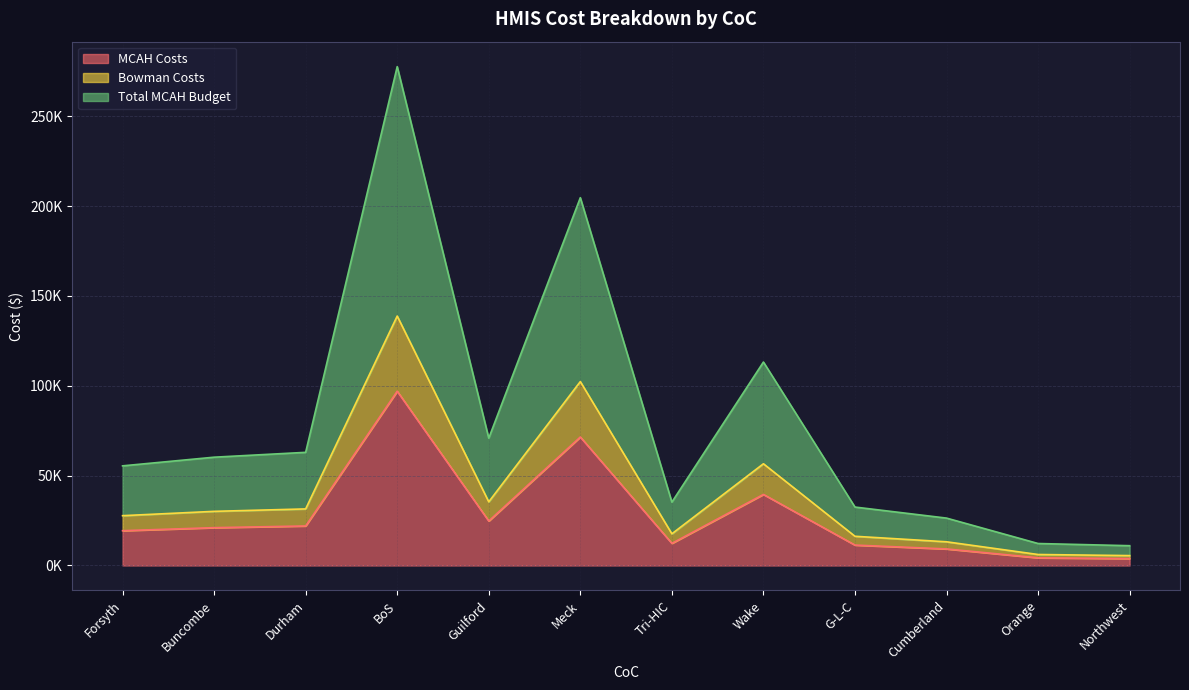

What is the value of the Total MCAH Budget point at the 10th from the left?

26372.6